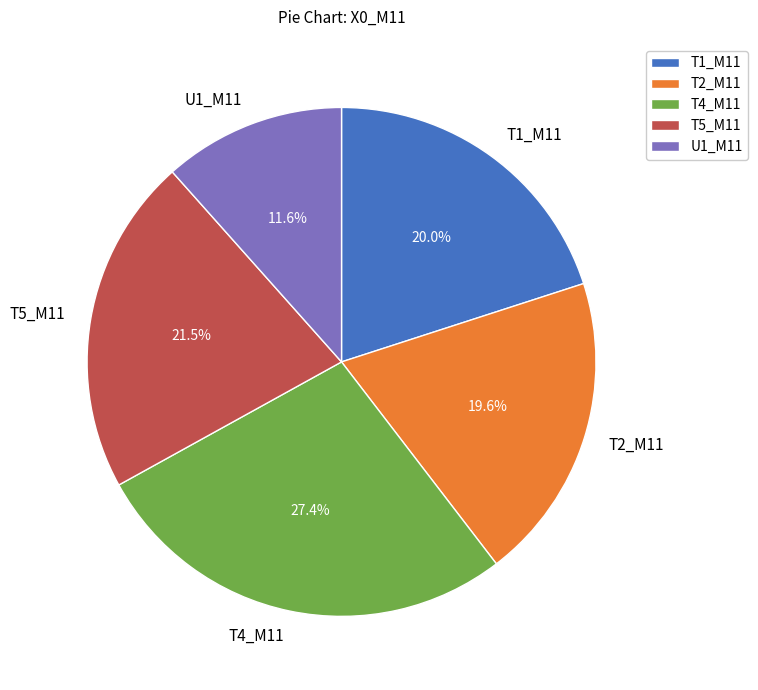

Does T1_M11 account for over 50% of the chart?

No